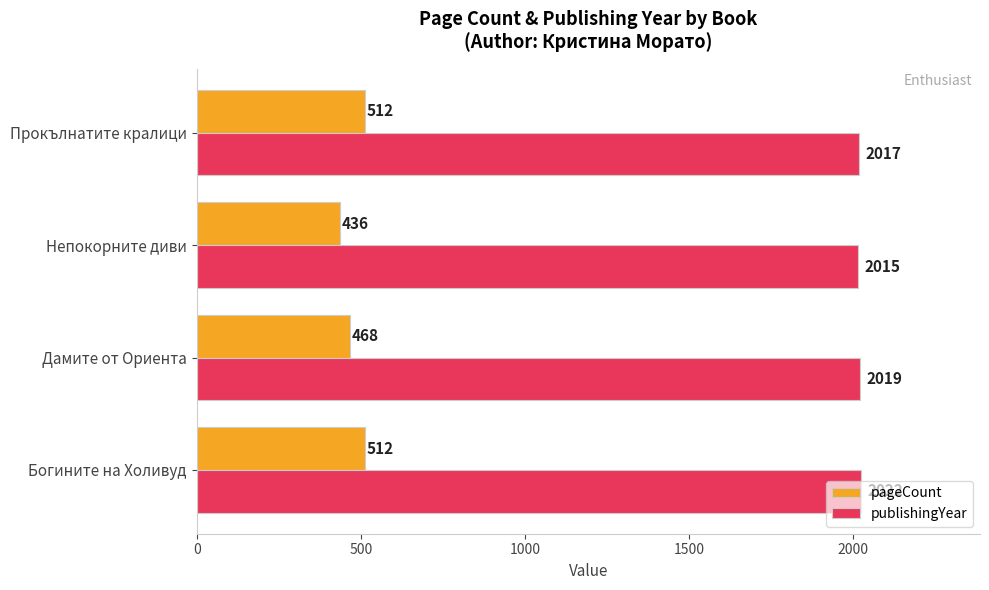

Rank the series by their maximum value, from highest to lowest.

publishingYear, pageCount